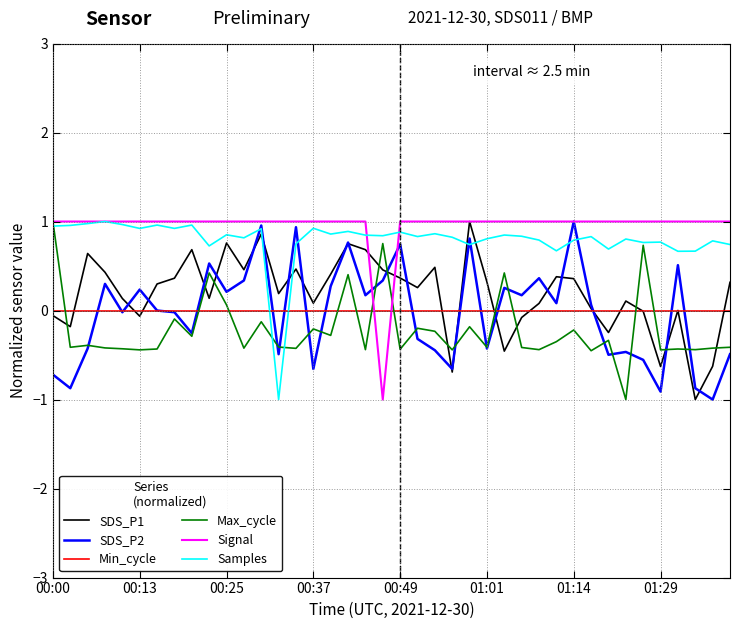

True or false: SDS_P1 and SDS_P2 intersect in this chart.

True